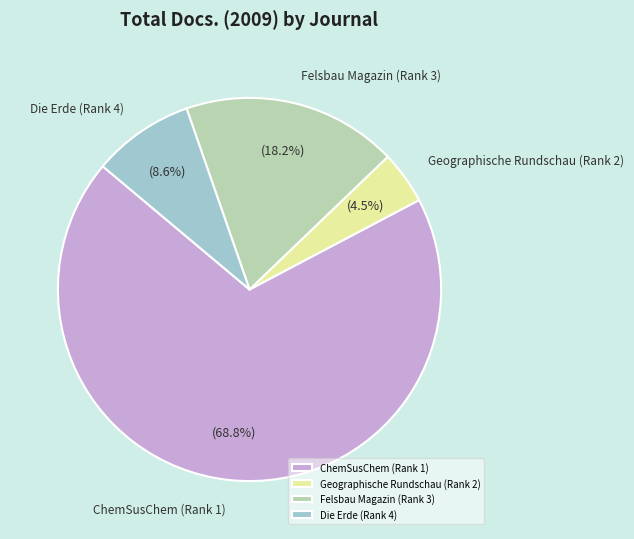

What is the majority slice?

ChemSusChem (Rank 1)